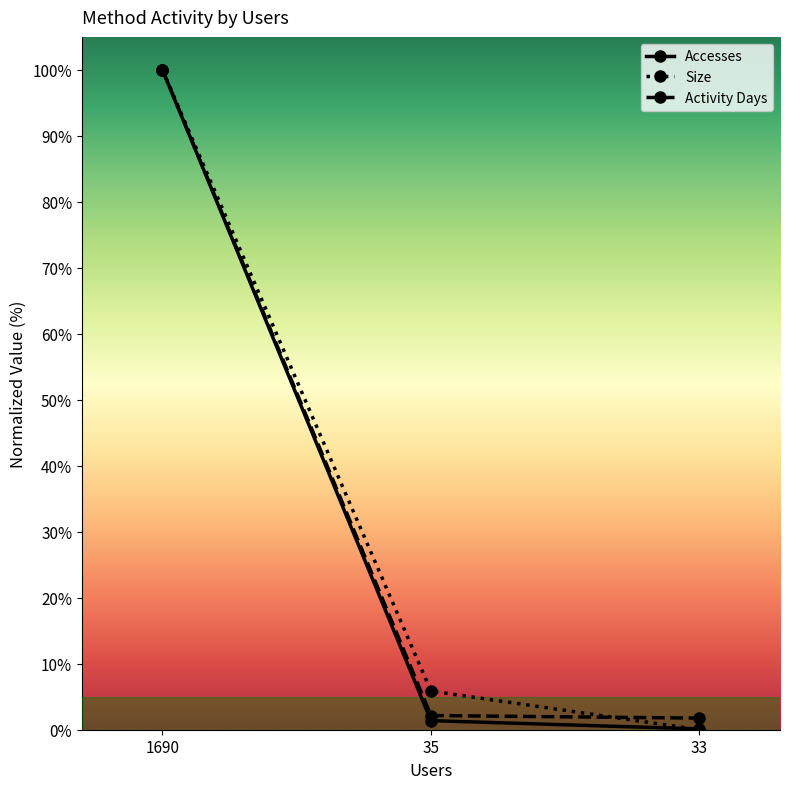

Which category has the lowest value in the Accesses series?

33